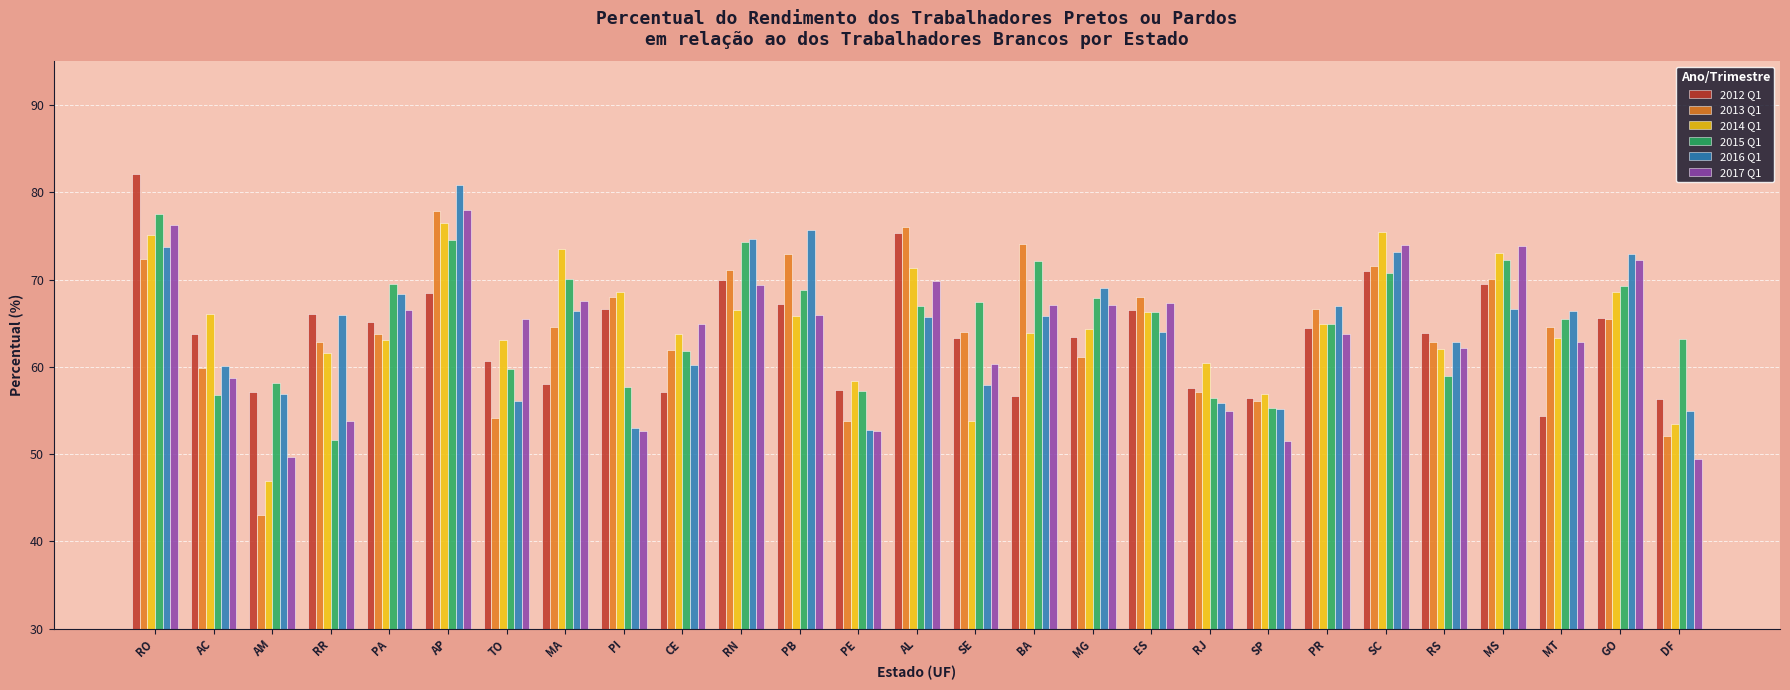

How many bars are there in each group?

6